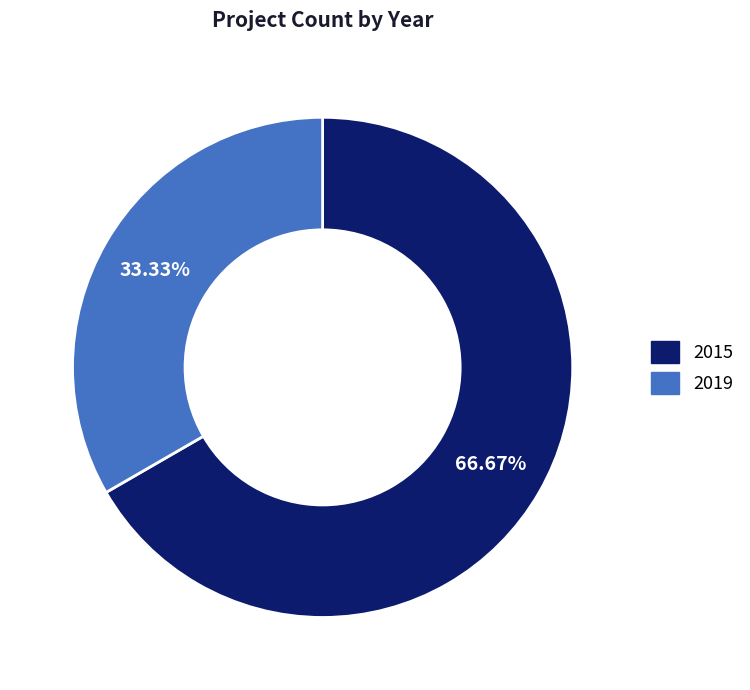

Combined, do 2015 and 2019 account for over 50%?

Yes